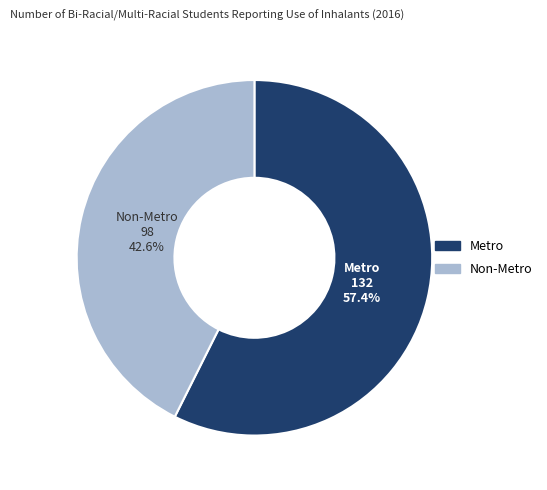

Between Non-Metro and Metro, which is larger?

Metro